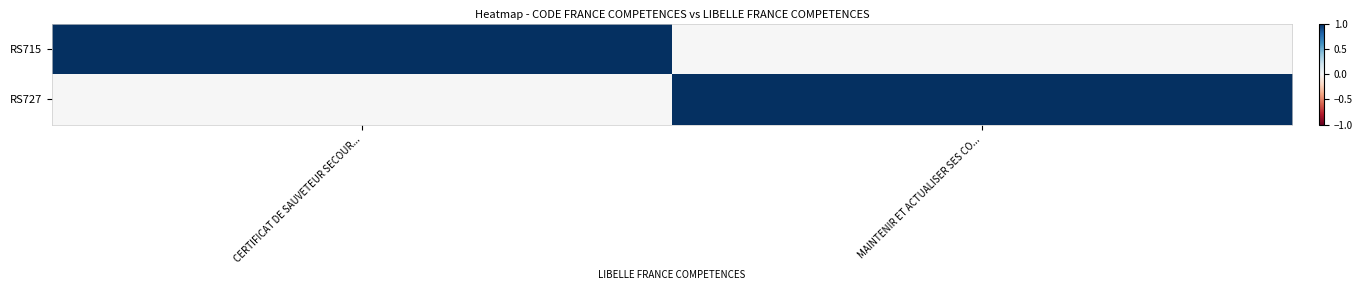

At MAINTENIR ET ACTUALISER SES CO..., list the series in order from smallest to largest.

RS715, RS727